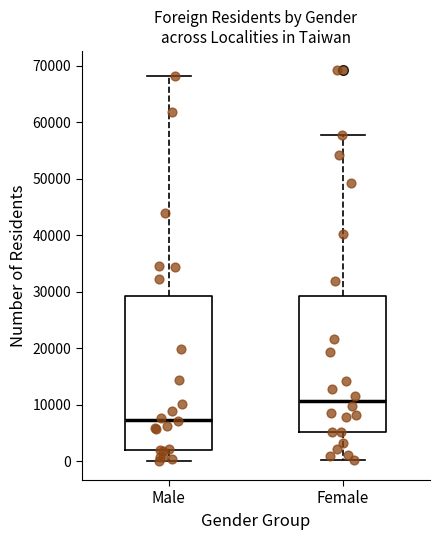

Where does the upper whisker of the box for Male end on the y-axis? The values are not printed on the chart, so give them approximately, as read against the axis.

68000